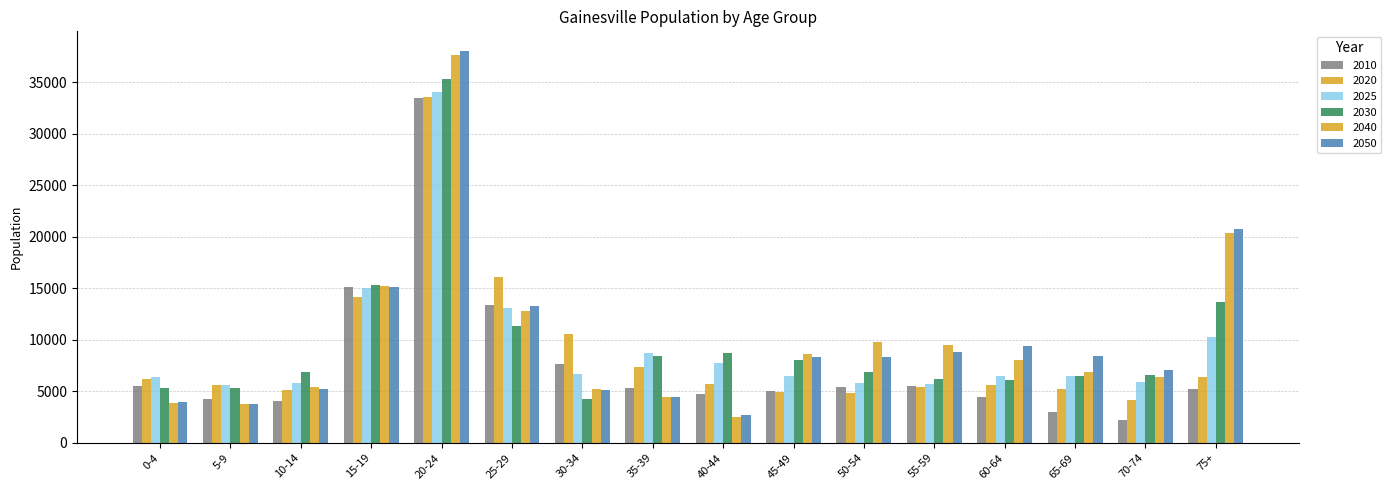

Count the number of data series in this chart.

6